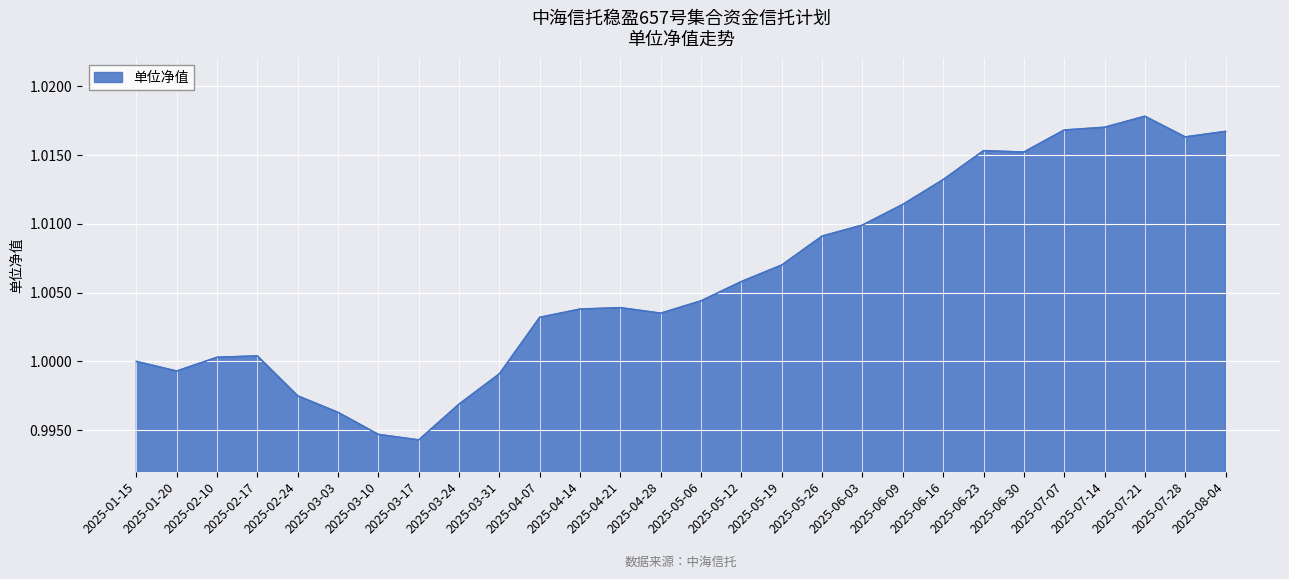

What position from the right is 2025-05-06?

14